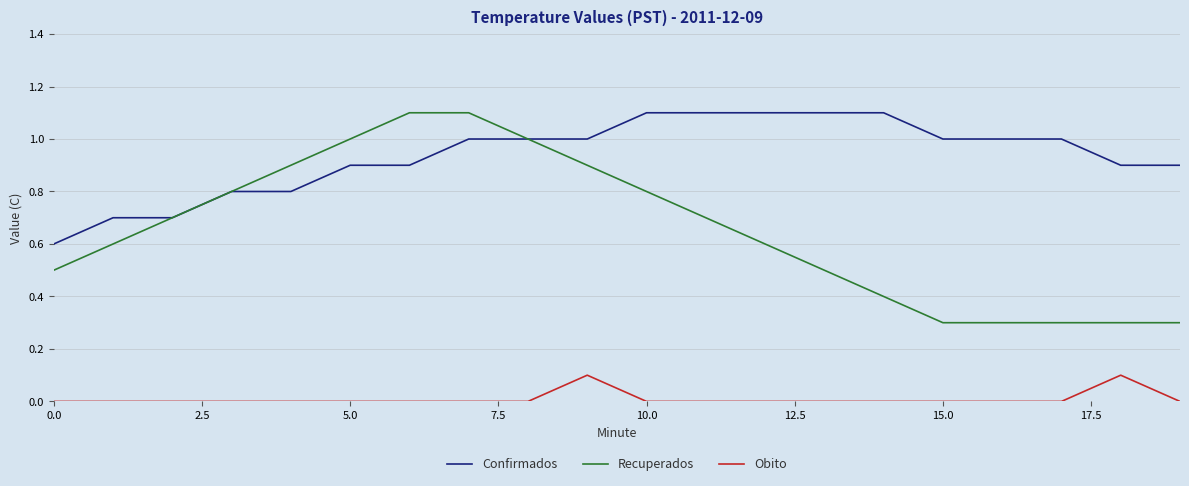

What is the difference between the second highest and second lowest values in the Confirmados series?

0.4